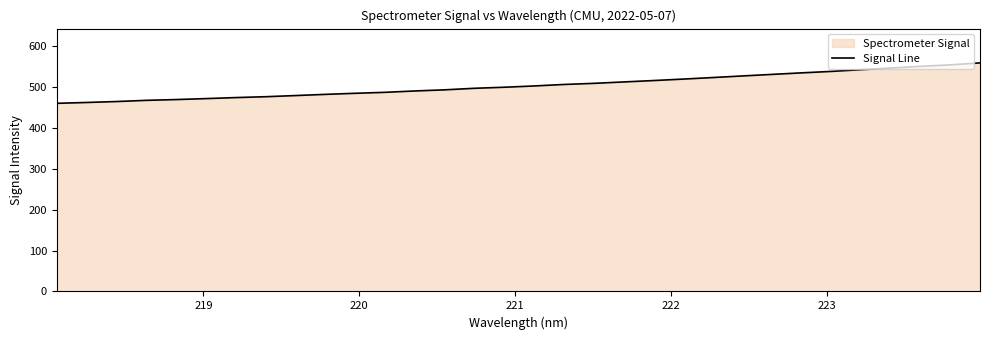

What is the maximum value shown in the chart?

559.5